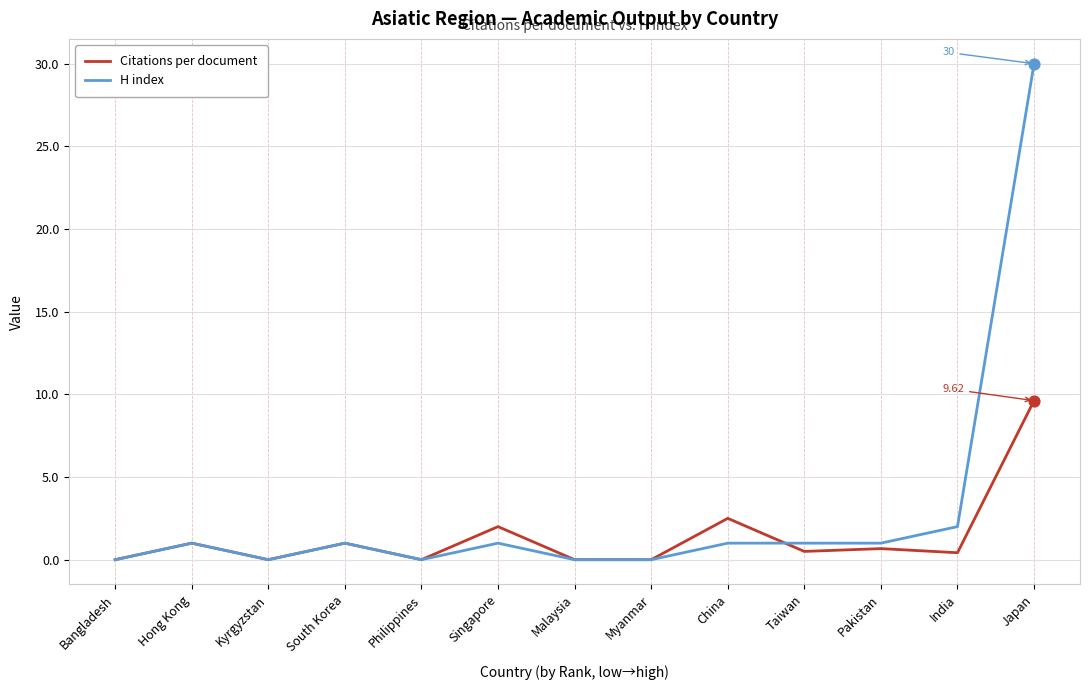

Is the value of H index at Philippines greater than the value of Citations per document at China?

No